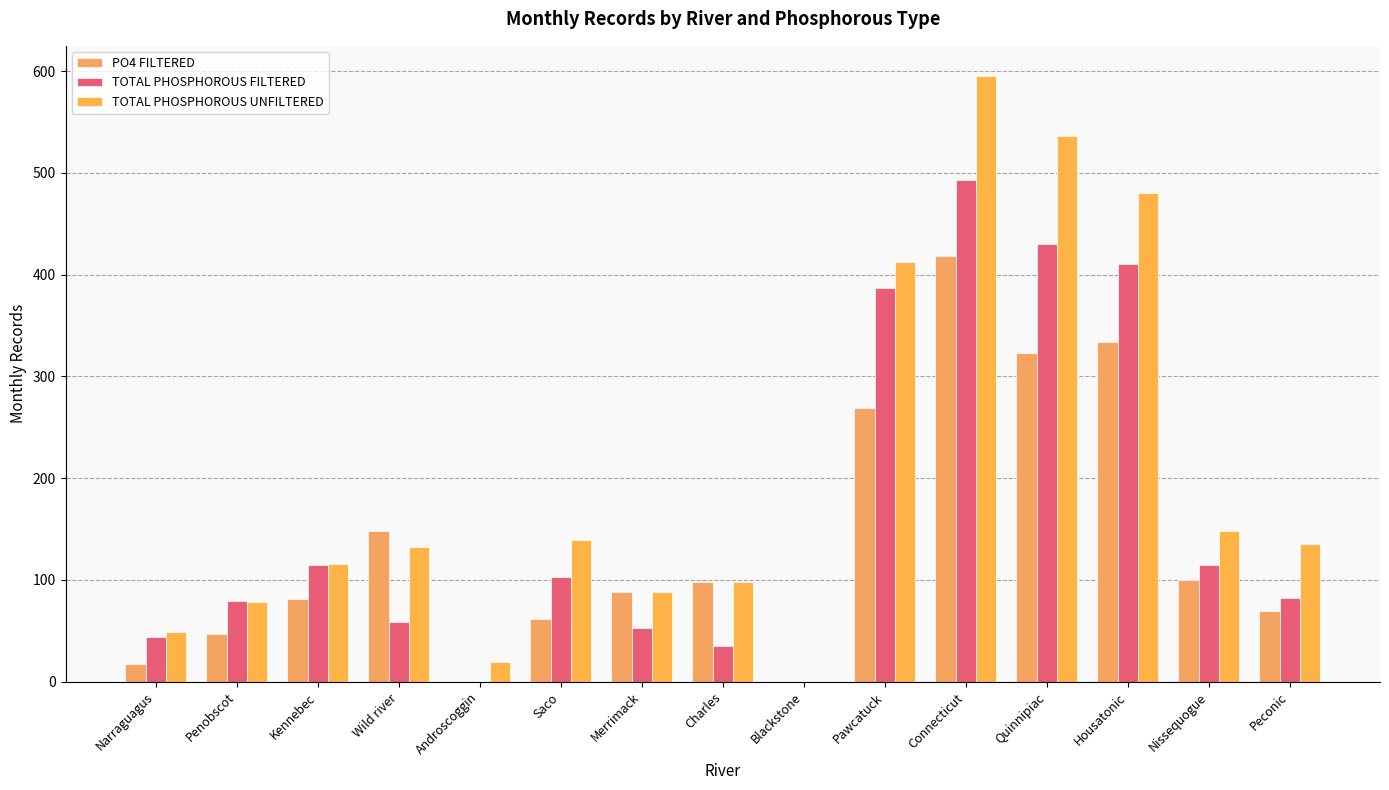

The TOTAL PHOSPHOROUS FILTERED series shows 164 at Saco. True or false?

False